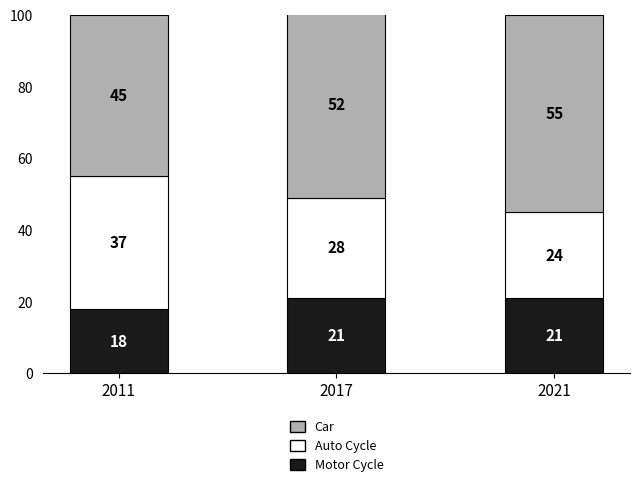

At which category is the sum across all series the highest?

2017